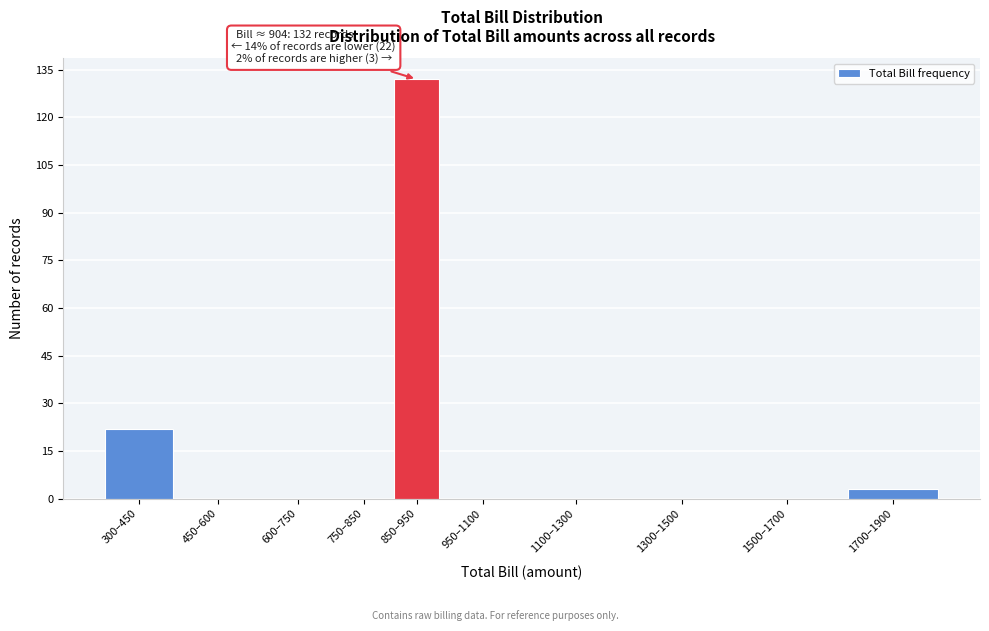

Reading left to right, what are all the values shown in this chart?

300–450=22	450–600=0	600–750=0	750–850=0	850–950=132	950–1100=0	1100–1300=0	1300–1500=0	1500–1700=0	1700–1900=3